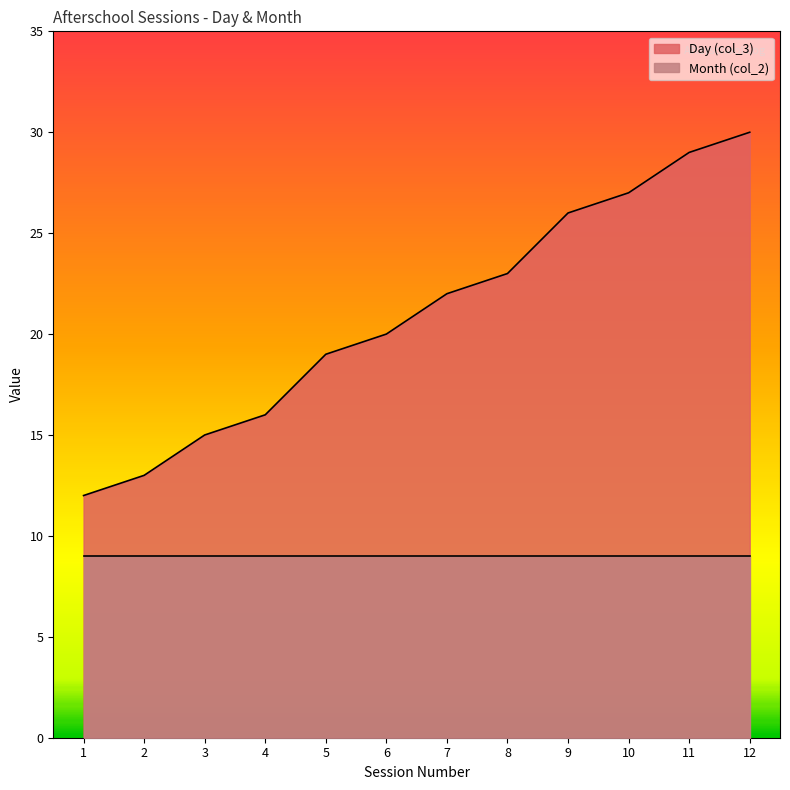

At which label is the value closest to 21?

6